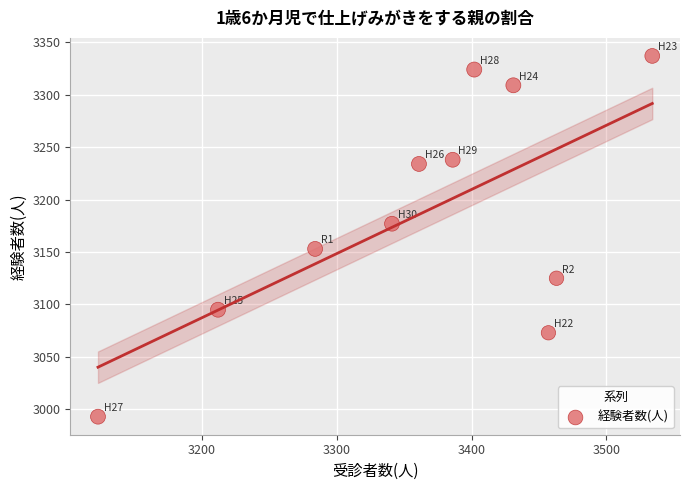

What is the average X value?

3363